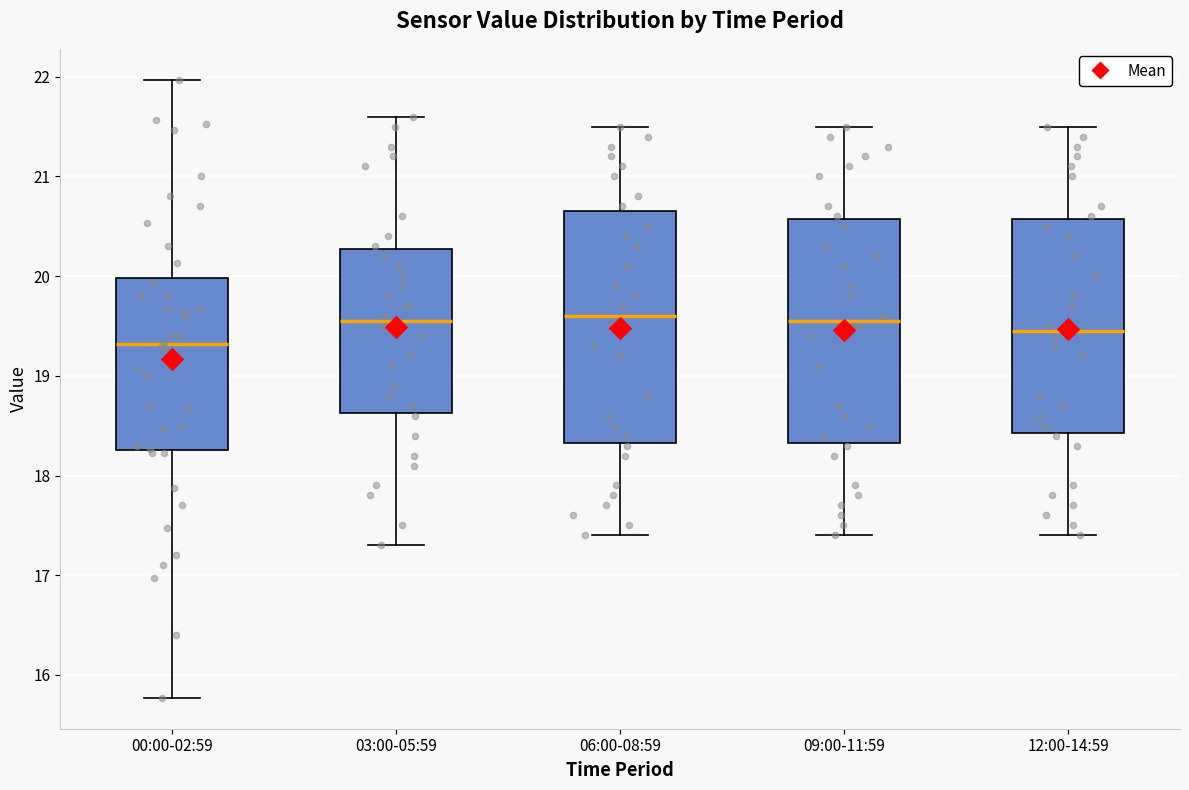

Where is the upper edge of the box for 00:00-02:59 on the y-axis? The values are not printed on the chart, so give them approximately, as read against the axis.

20.0